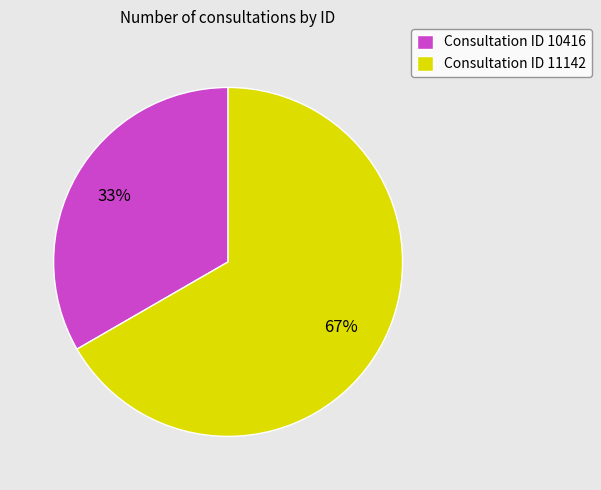

Is the sum of Consultation ID 11142 and Consultation ID 10416 greater than half?

Yes